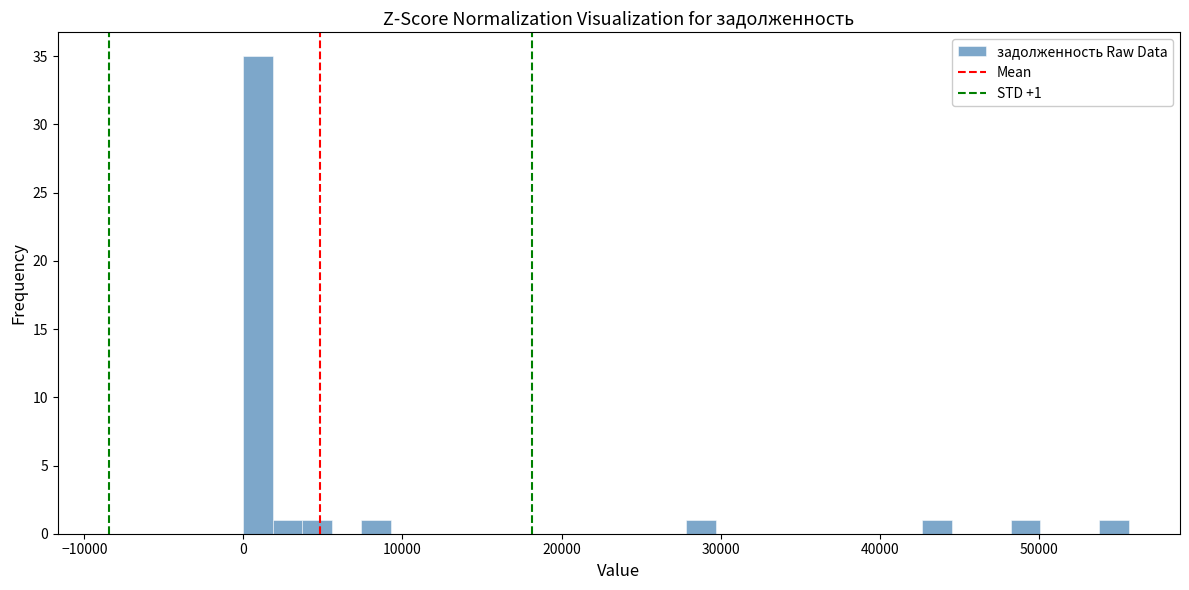

Read against the x-axis, roughly where is the centre of the tallest bar?

1000